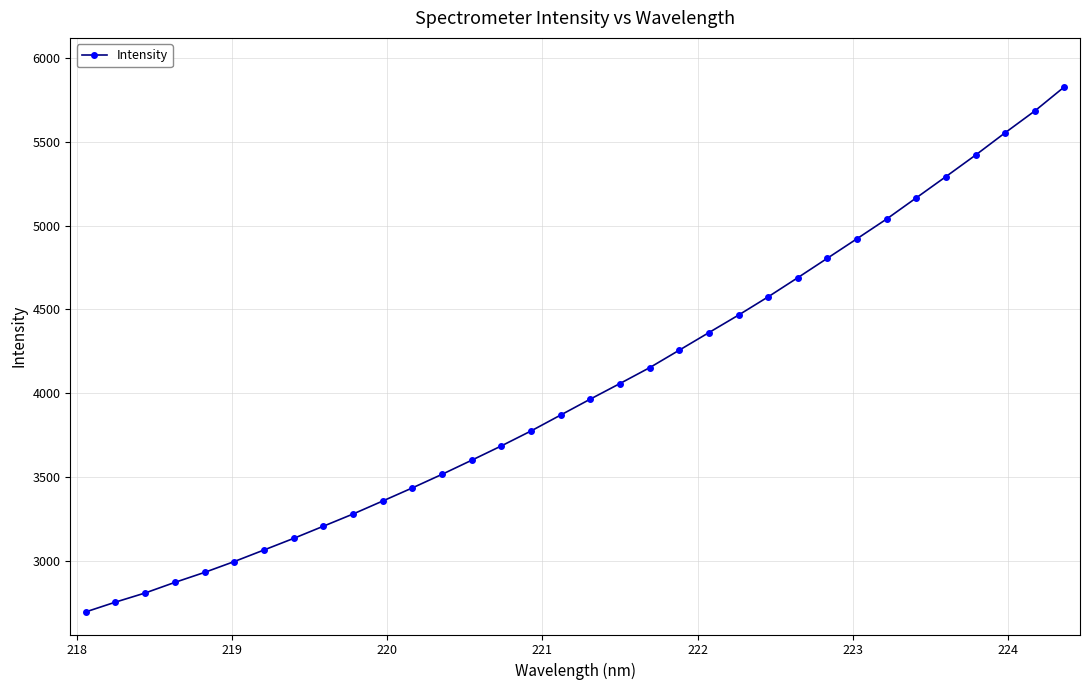

Does the chart display data point markers on the line(s)?

Yes